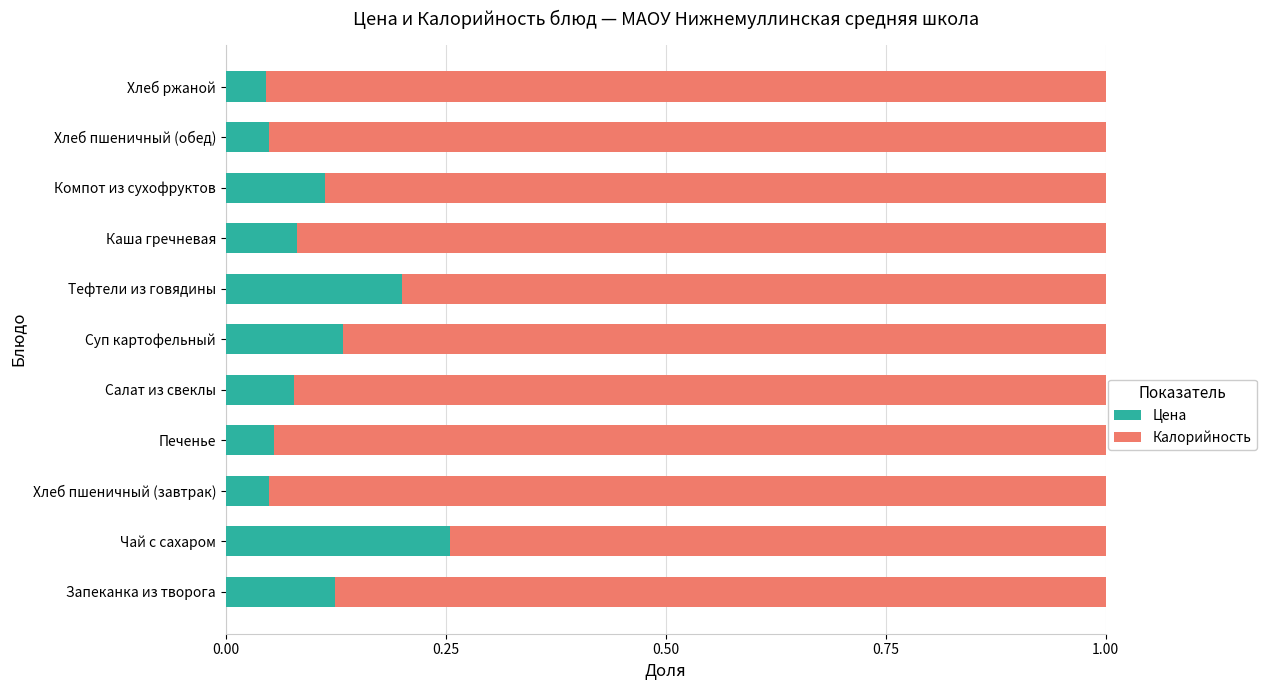

At which label does Цена reach its peak?

Чай с сахаром